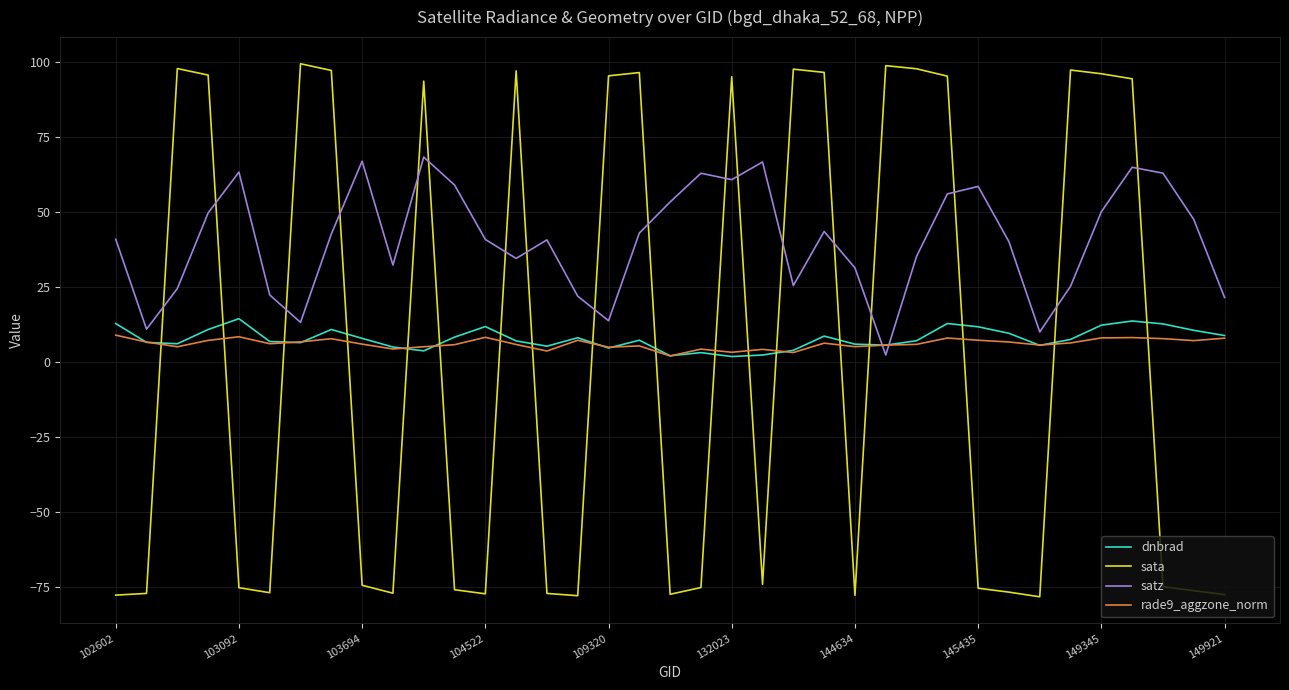

What is the minimum value shown in the chart?

-78.2